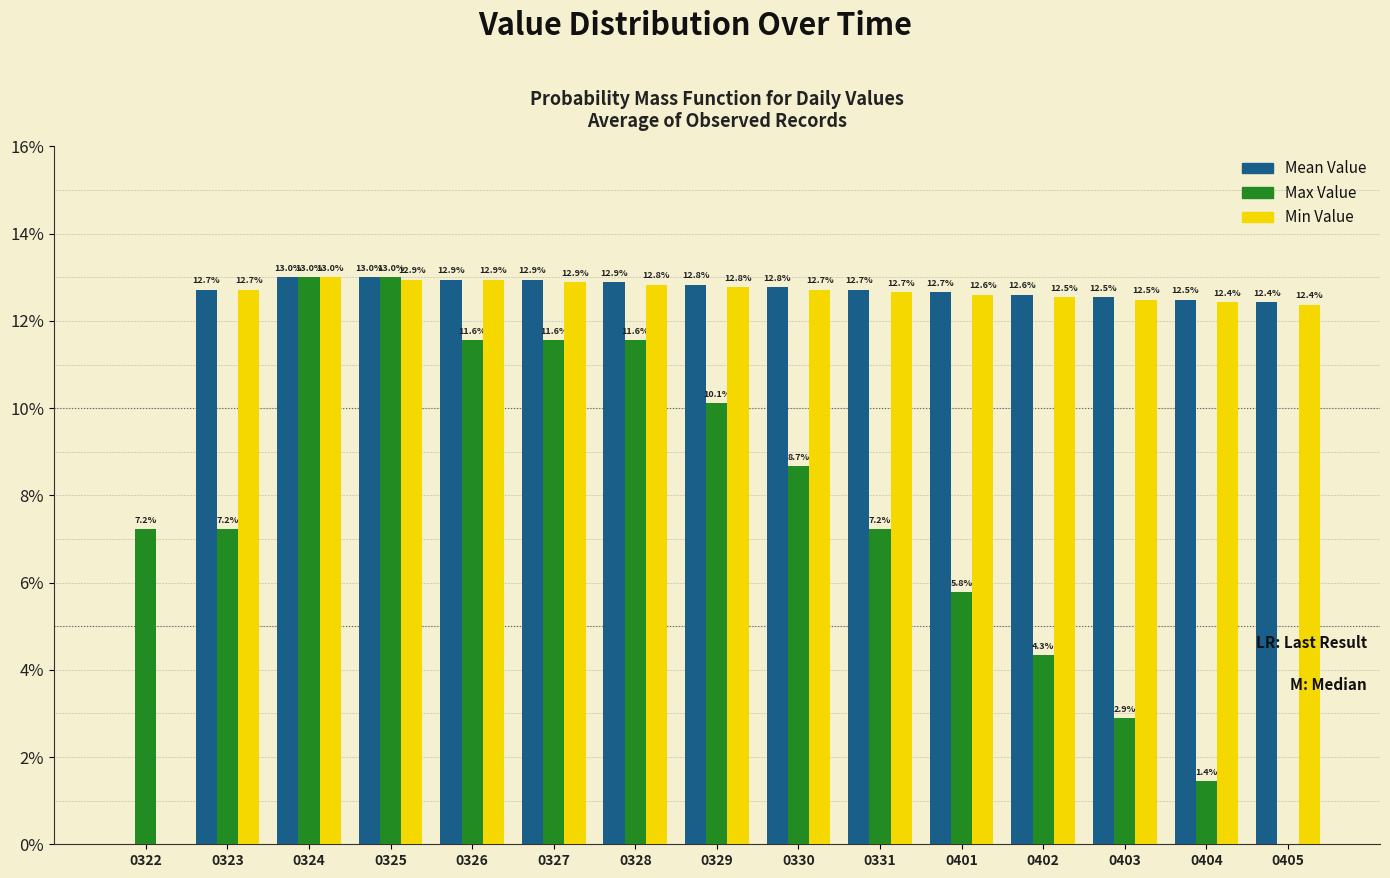

How many values in the Mean Value series exceed 12?

14